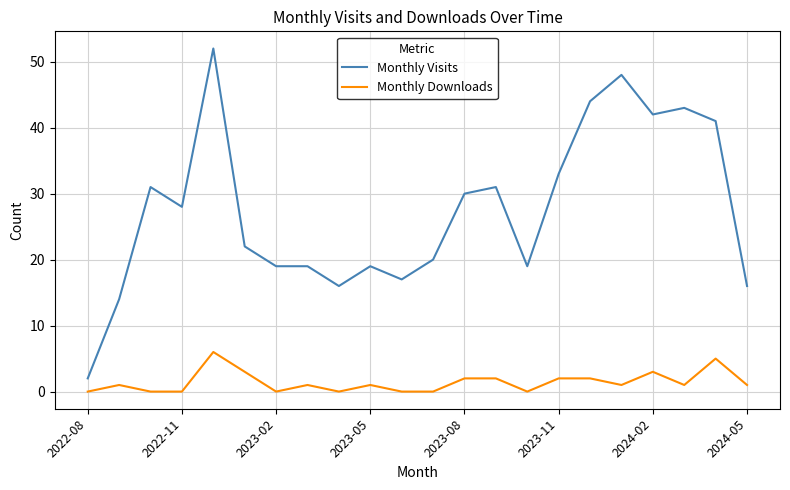

What is the greatest value displayed?

52